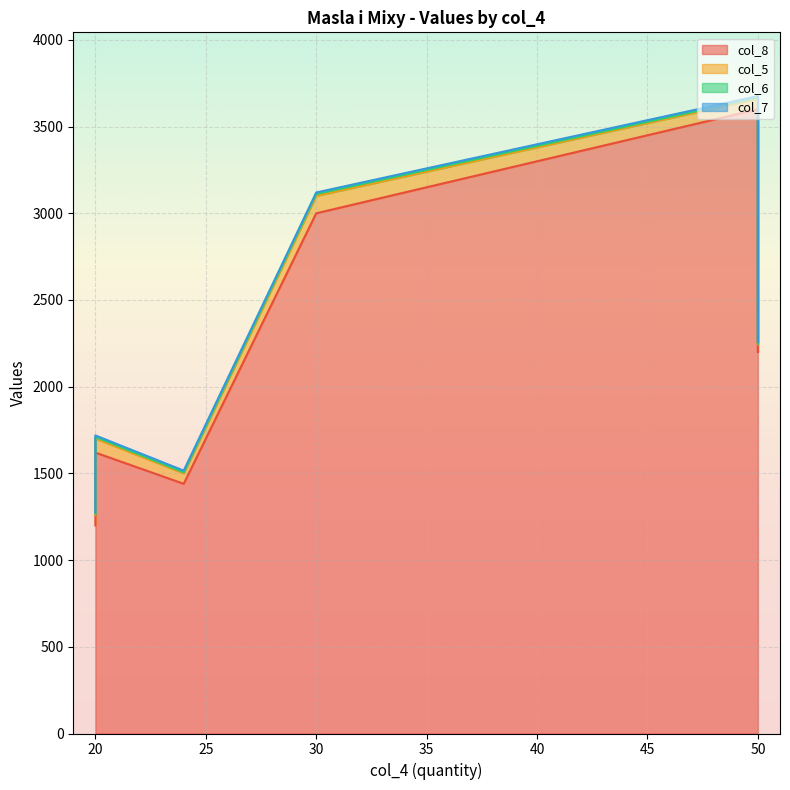

Where is col_7 nearest to the value 10?

50